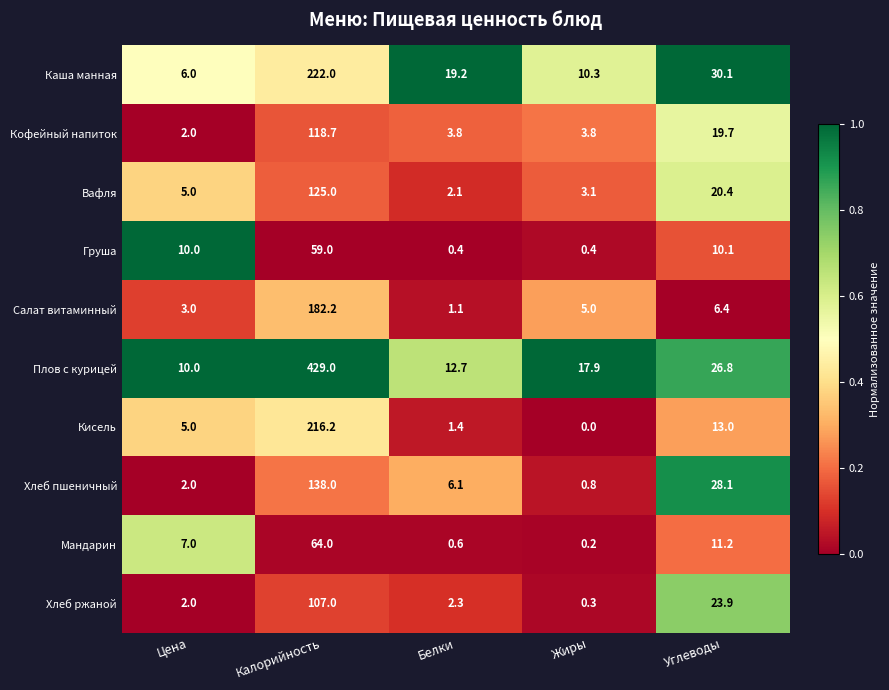

Rank the series by their maximum value, from highest to lowest.

Плов с курицей, Каша манная, Кисель, Салат витаминный, Хлеб пшеничный, Вафля, Кофейный напиток, Хлеб ржаной, Мандарин, Груша